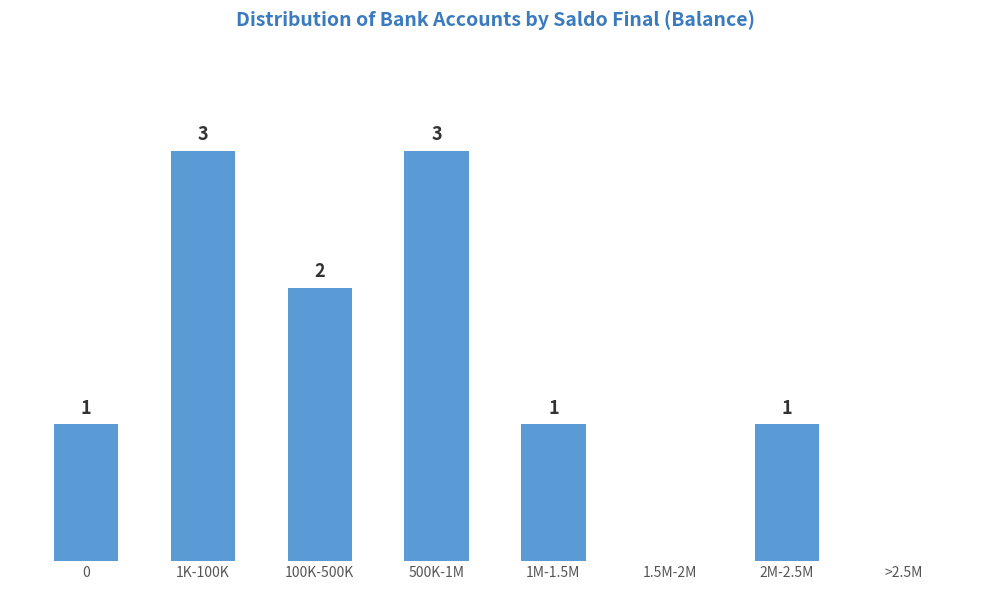

Between 100K-500K and >2.5M, which is larger?

100K-500K